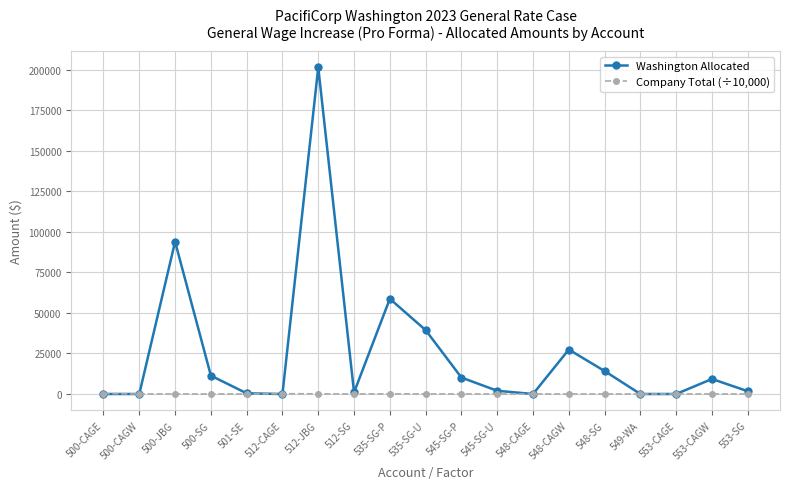

Which category has the highest value across all series?

512-JBG